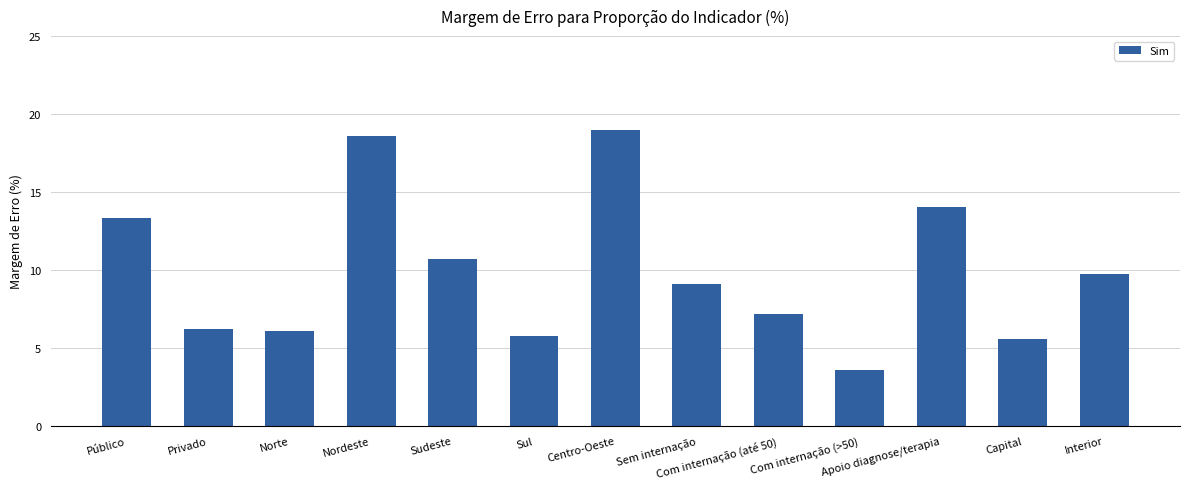

At which label is the value closest to 11?

Sudeste